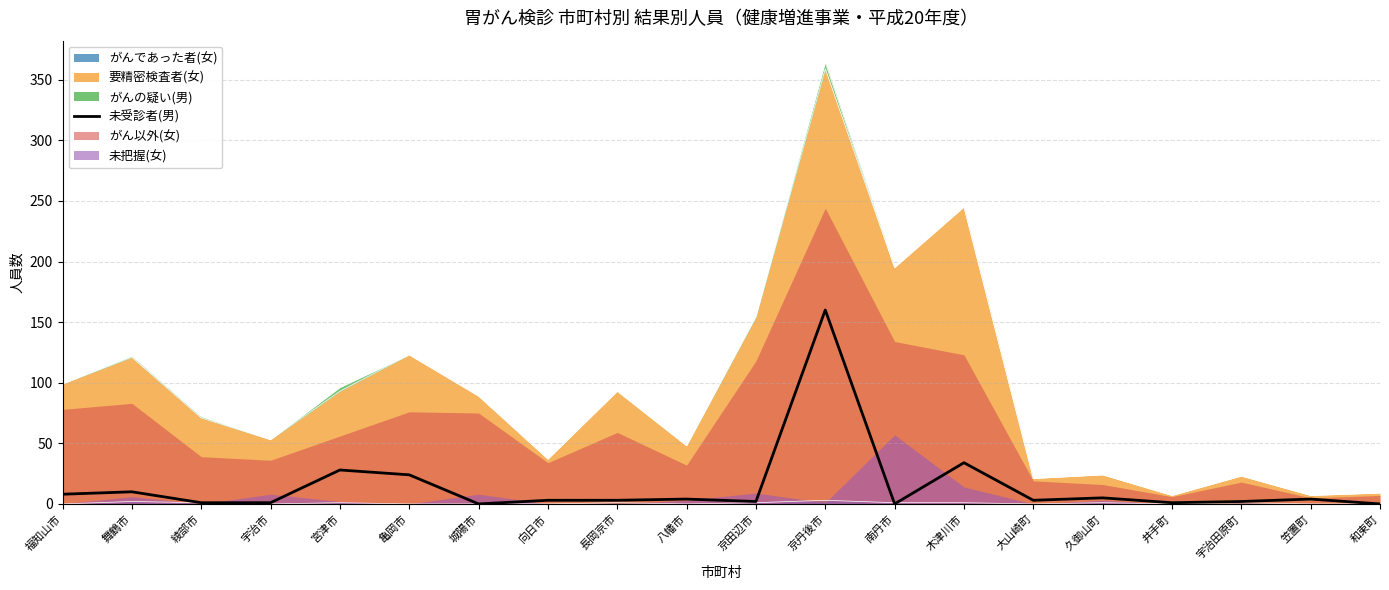

List the labels in order of value, smallest first.

城陽市, 南丹市, 和束町, 綾部市, 宇治市, 井手町, 京田辺市, 宇治田原町, 向日市, 長岡京市, 大山崎町, 八幡市, 笠置町, 久御山町, 福知山市, 舞鶴市, 亀岡市, 宮津市, 木津川市, 京丹後市